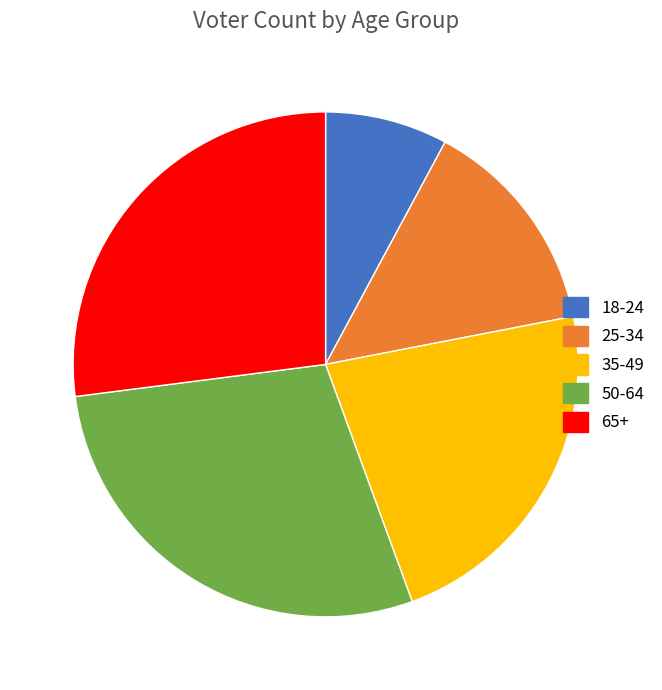

Which slice is the largest?

50-64